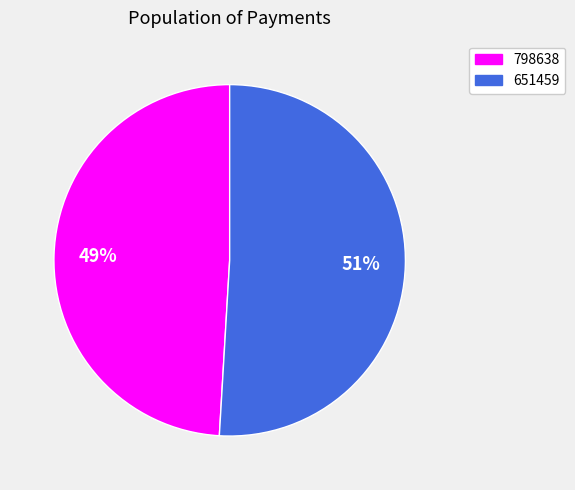

True or false: 798638 accounts for 54% of the total.

False